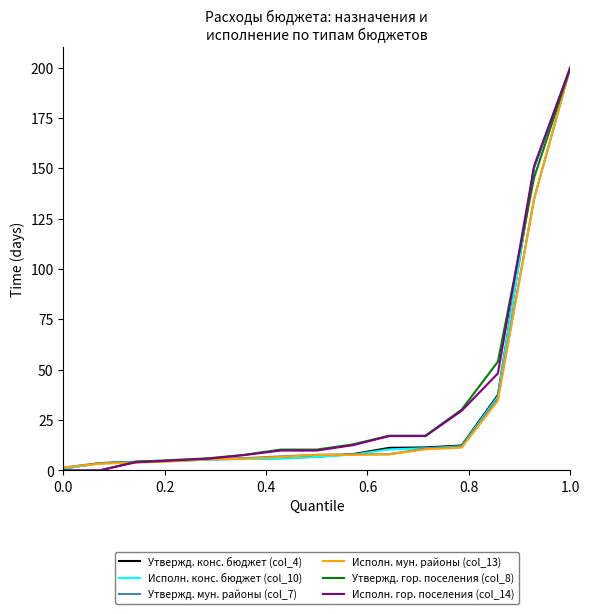

How many categories are shown in the chart?

15